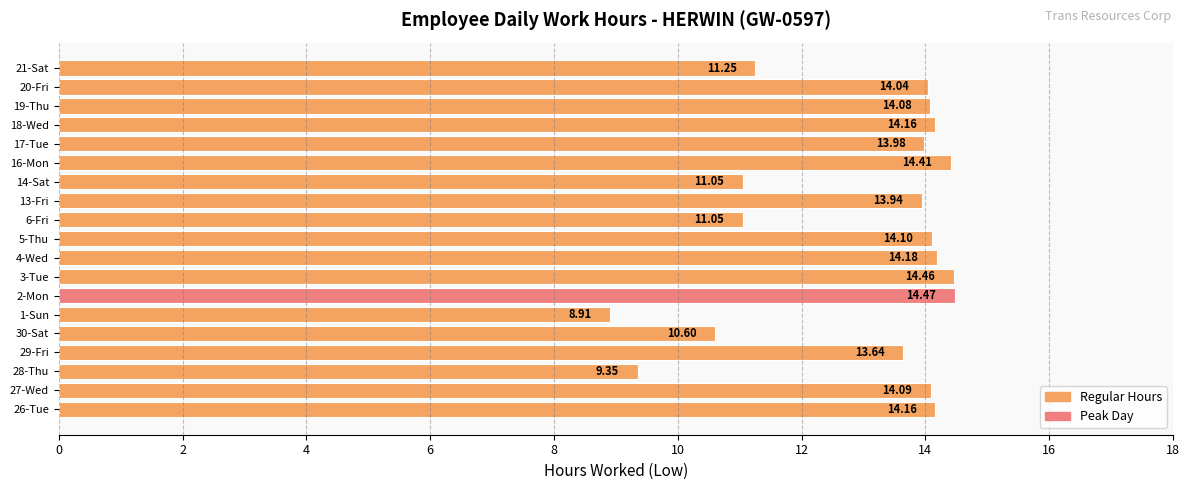

How many series are shown in this chart?

1